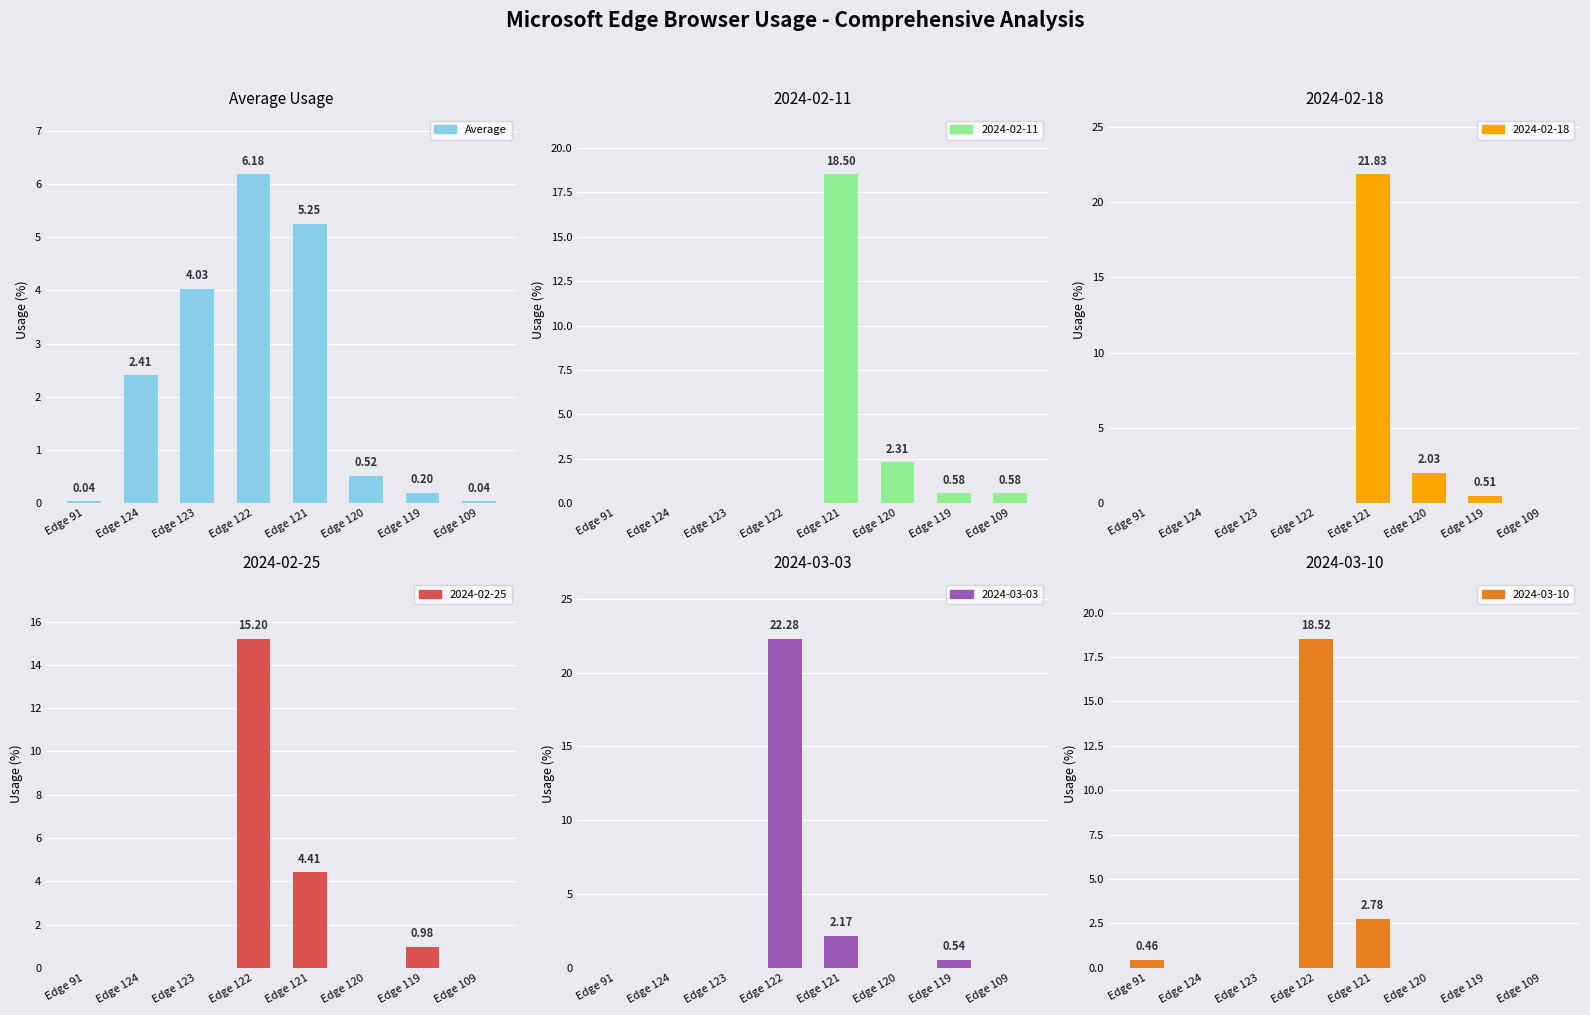

At which category does the chart reach its minimum across all series?

Edge 91